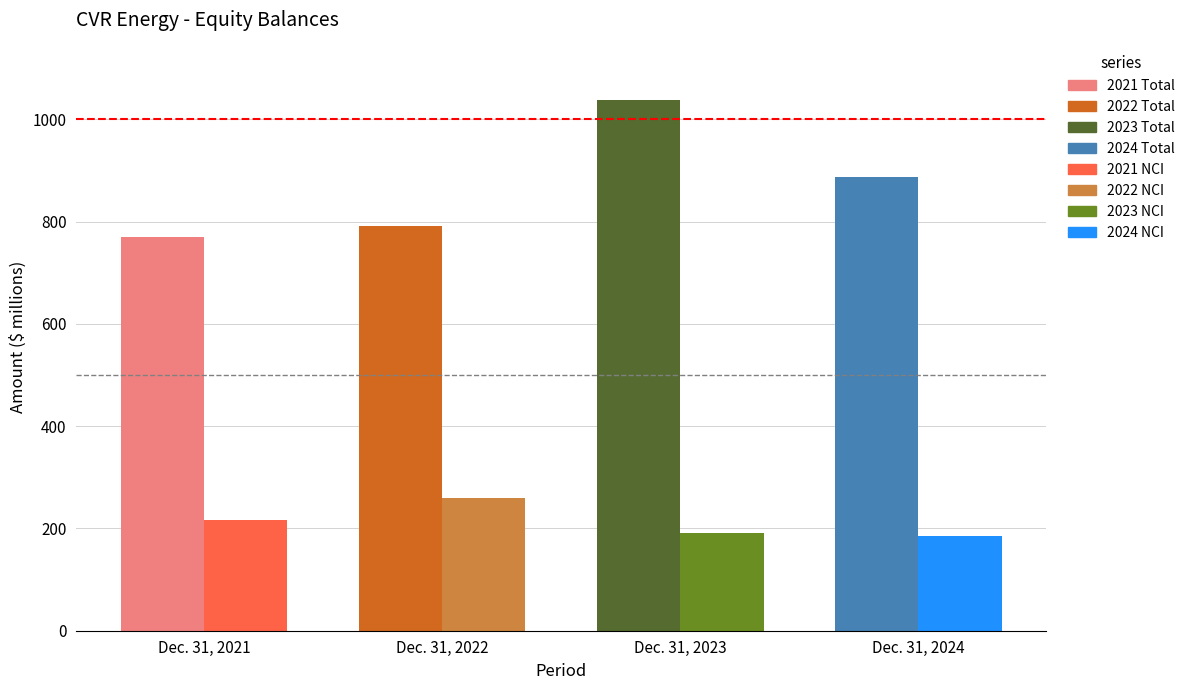

Reading right to left, list all the values displayed in this chart.

Total: 888	1038	791	770
Noncontrolling Interest: 185	191	260	217